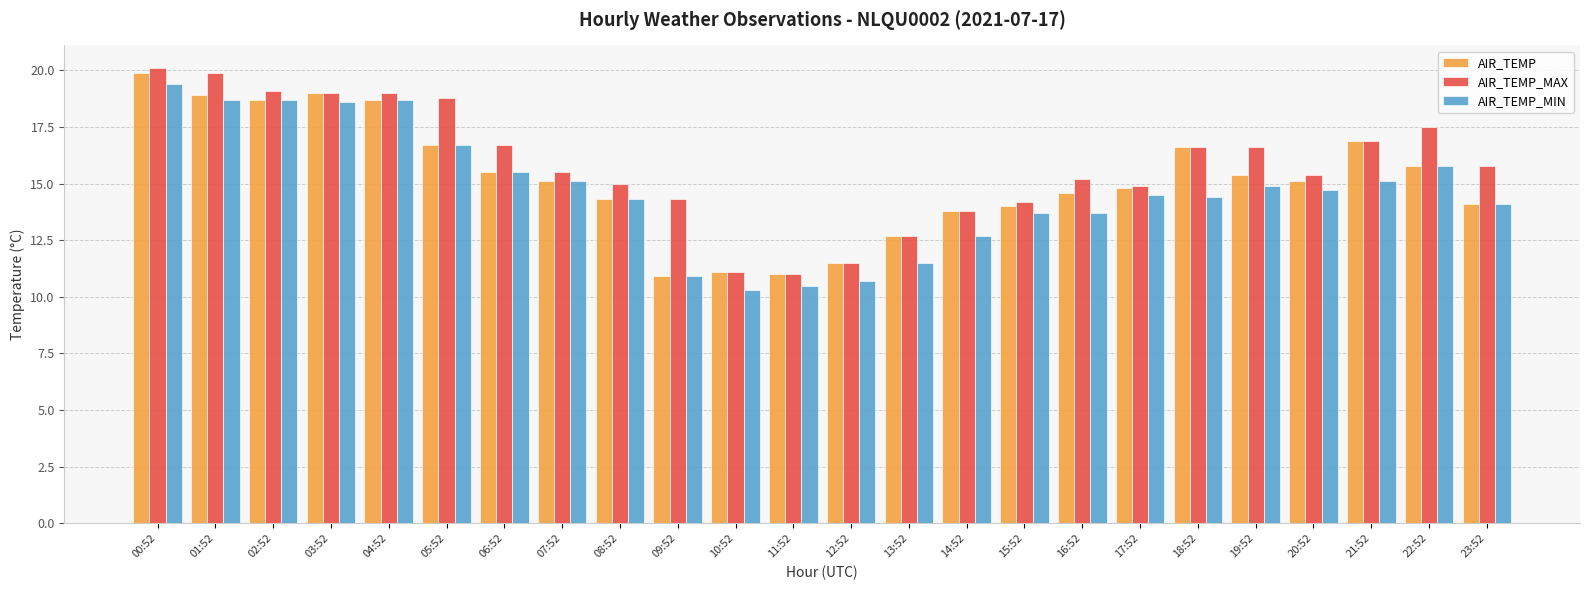

At which label does AIR_TEMP reach its peak?

00:52